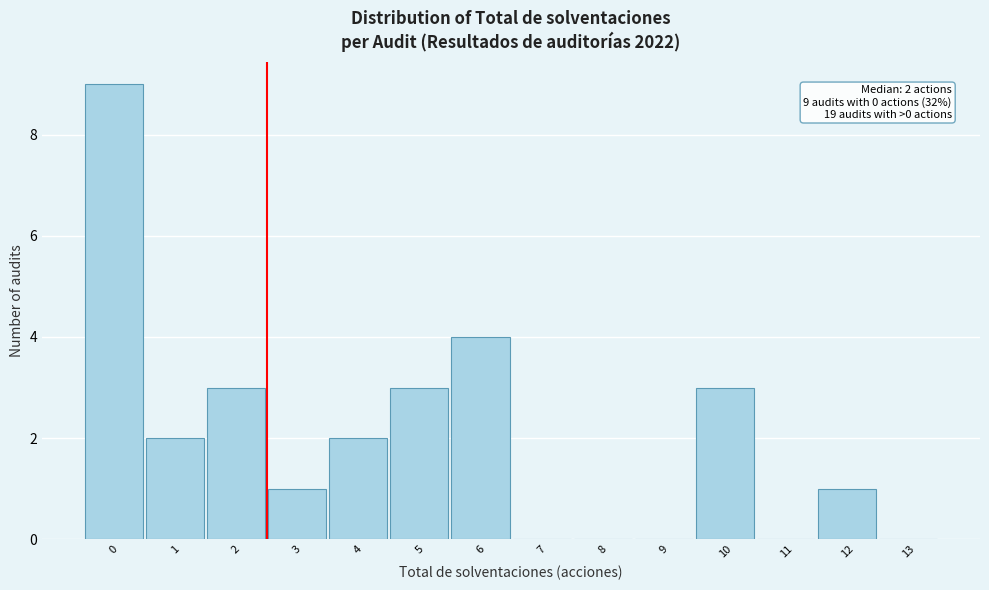

Reading right to left, list all the values displayed in this chart.

13=0	12=1	11=0	10=3	9=0	8=0	7=0	6=4	5=3	4=2	3=1	2=3	1=2	0=9